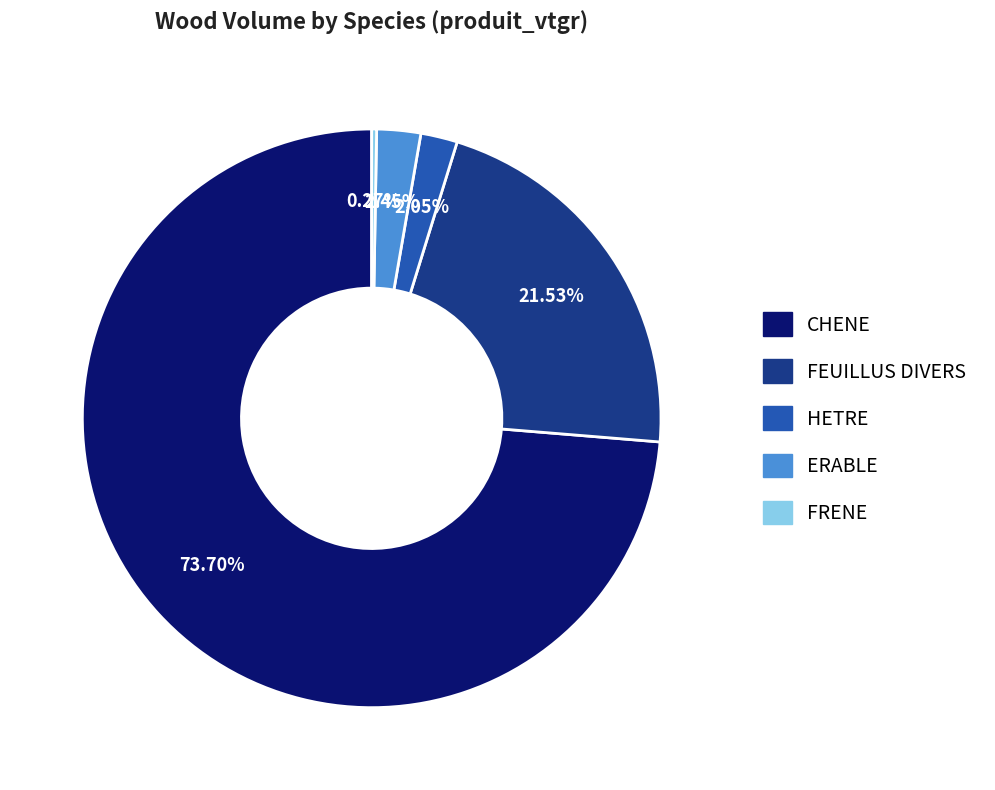

Approximately how many times larger is the value at ERABLE compared to FEUILLUS DIVERS?

0.1